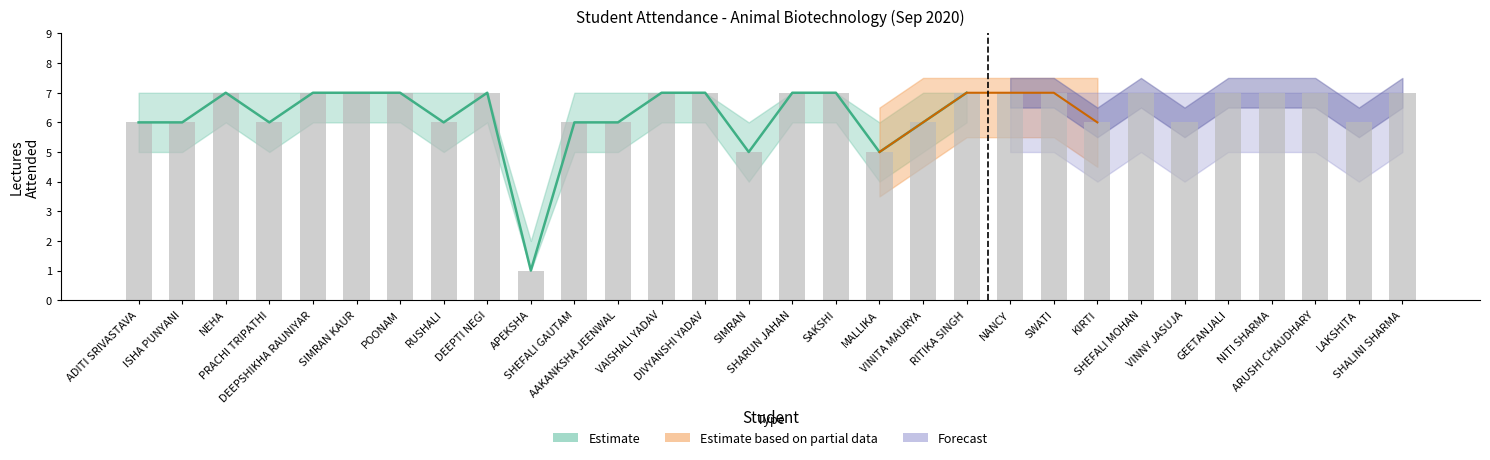

Rank the categories by lower_estimate value from highest to lowest.

NEHA, DEEPSHIKHA RAUNIYAR, SIMRAN KAUR, POONAM, DEEPTI NEGI, VAISHALI YADAV, DIVYANSHI YADAV, SHARUN JAHAN, SAKSHI, RITIKA SINGH, NANCY, SWATI, SHEFALI MOHAN, GEETANJALI, NITI SHARMA, ARUSHI CHAUDHARY, SHALINI SHARMA, ADITI SRIVASTAVA, ISHA PUNYANI, PRACHI TRIPATHI, RUSHALI, SHEFALI GAUTAM, AAKANKSHA JEENWAL, VINITA MAURYA, KIRTI, VINNY JASUJA, LAKSHITA, SIMRAN, MALLIKA, APEKSHA